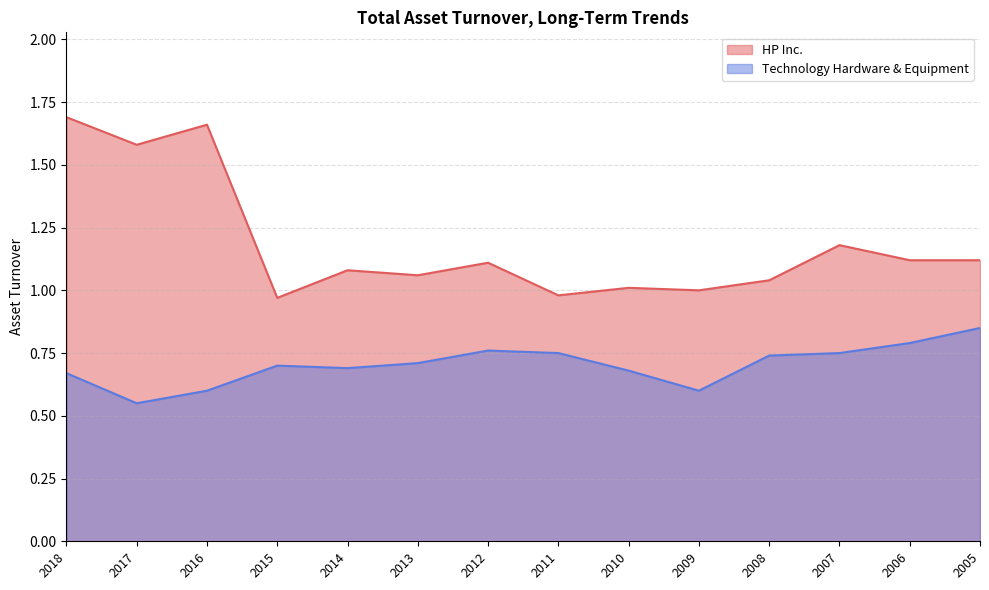

What is the greatest value displayed?

1.7